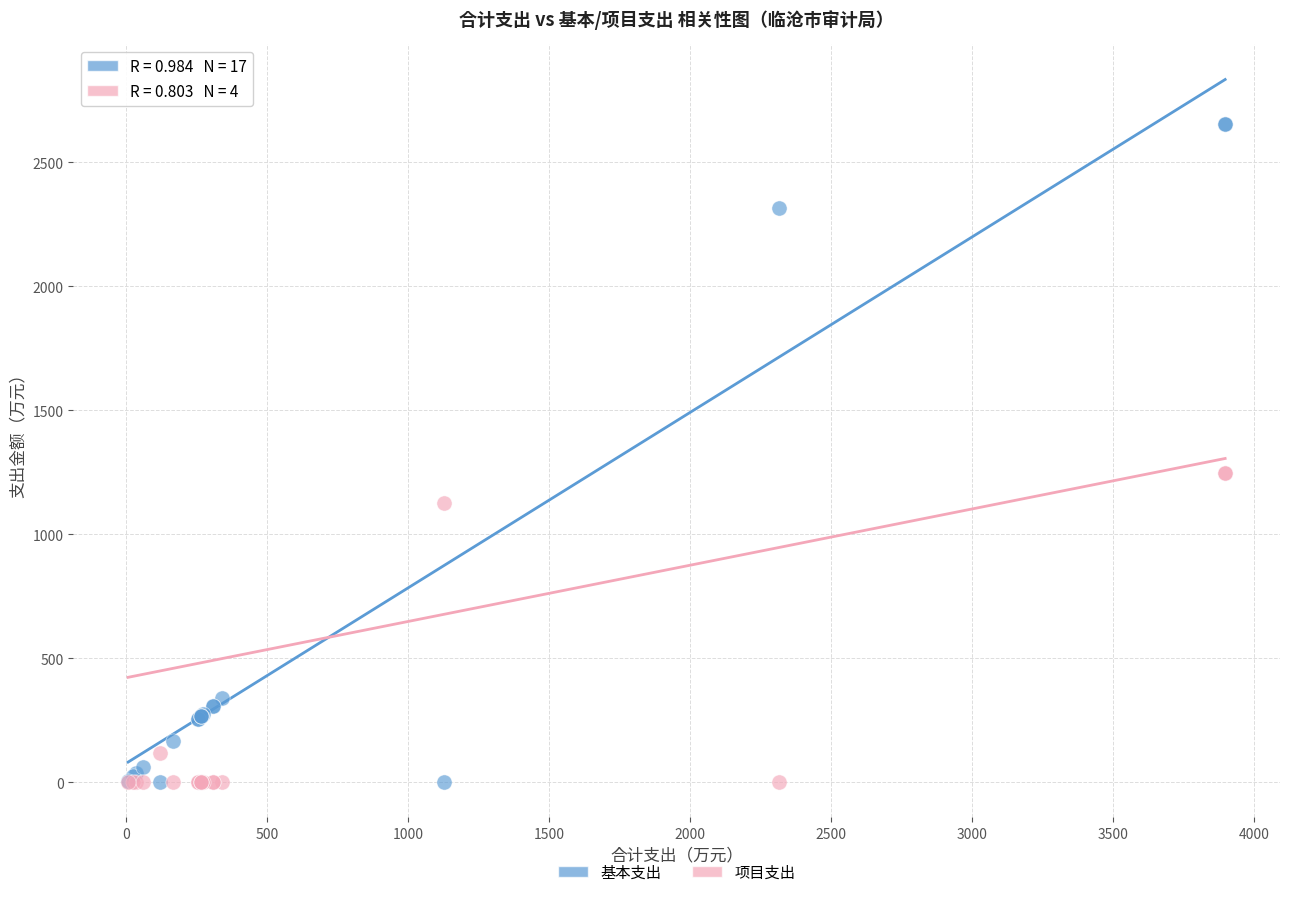

What are all the series names shown in the legend?

基本支出, 项目支出